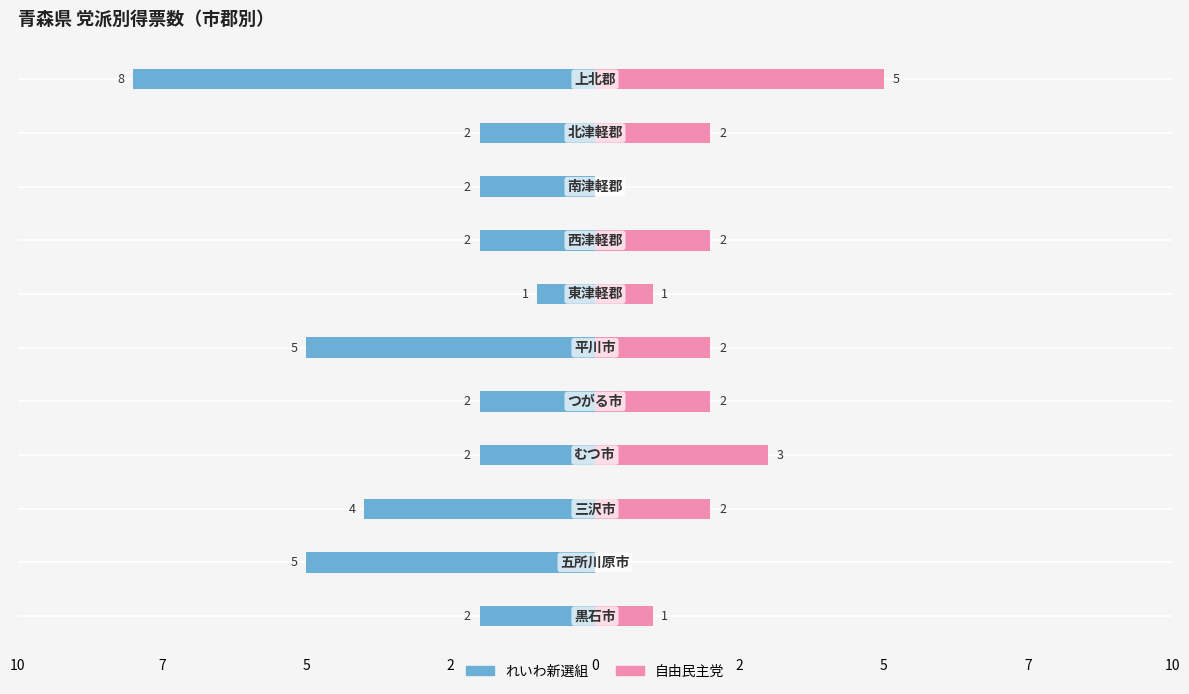

Count the 自由民主党 values in the range 1 to 2.

7